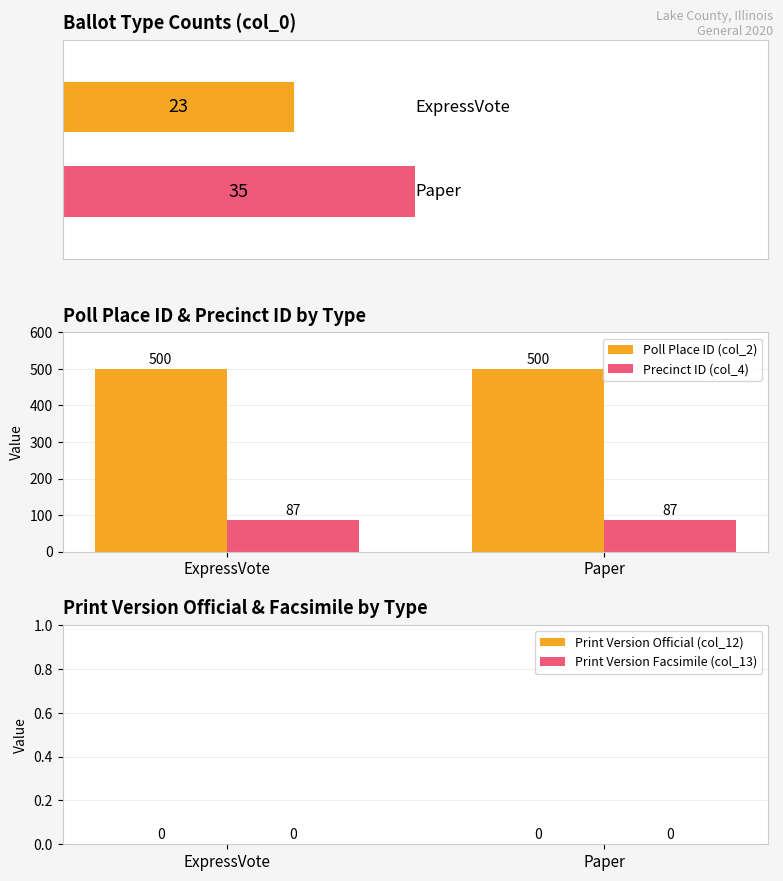

What are all the series names shown in the legend?

Poll Place ID (col_2), Precinct ID (col_4), Print Version Official (col_12), Print Version Facsimile (col_13)